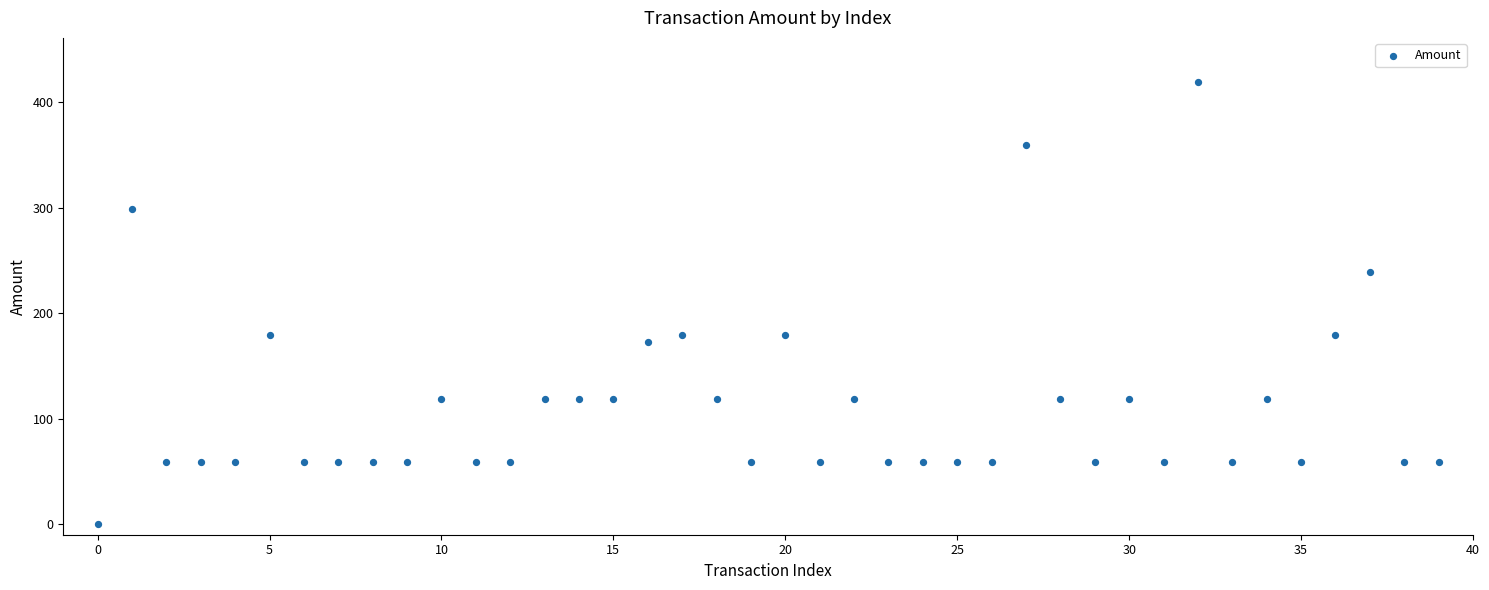

What is the range of Y values (max minus min)?

419.1